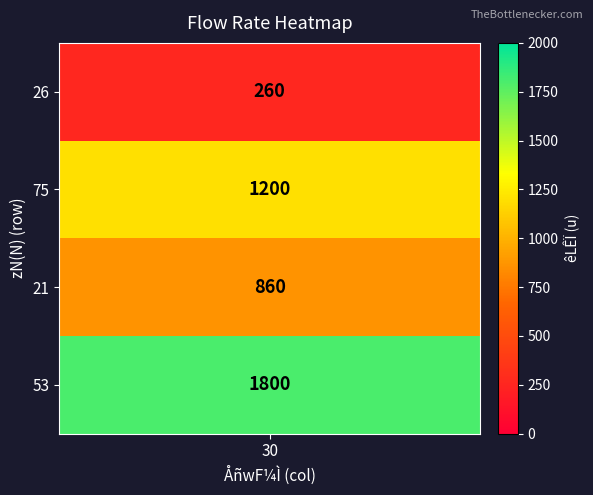

Rank the categories by value from lowest to highest.

30_26, 30_21, 30_75, 30_53